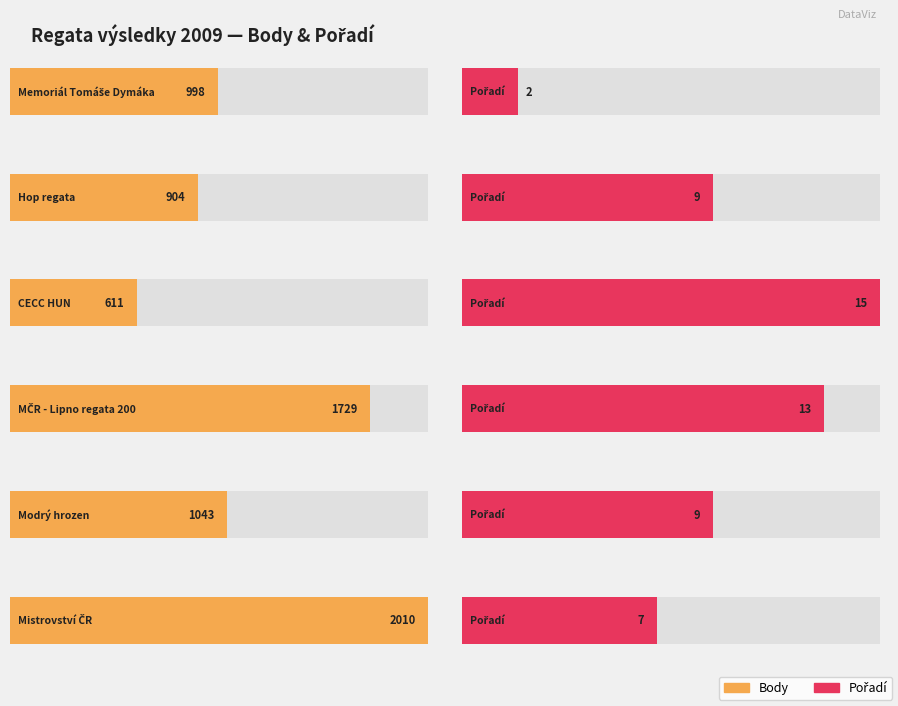

At which category is the sum across all series the highest?

6